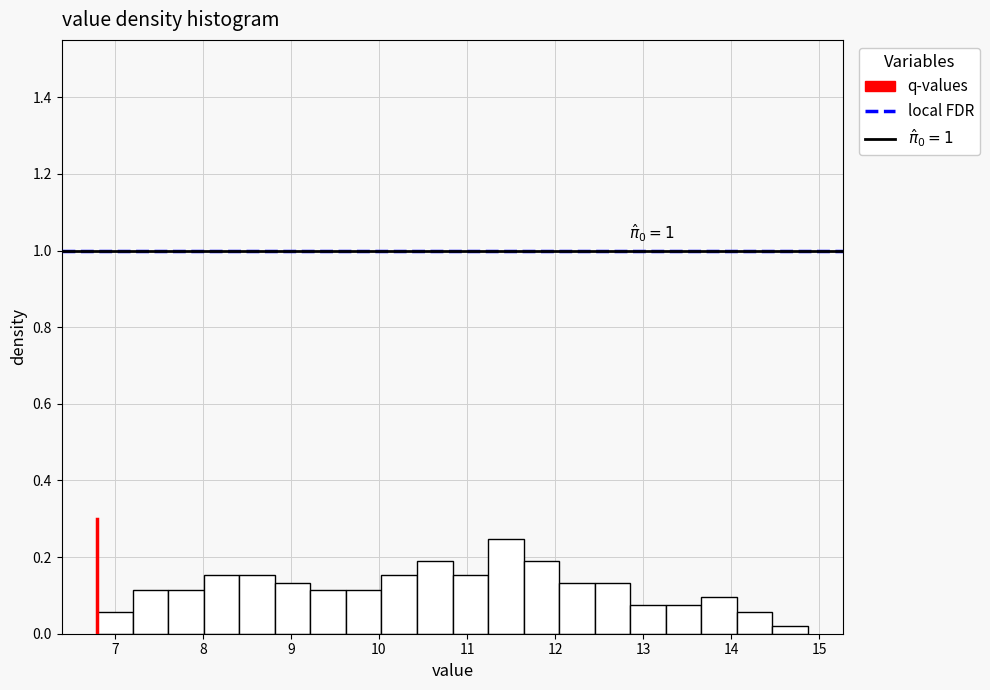

Which range on the x-axis has the tallest bar?

11.2 to 11.6